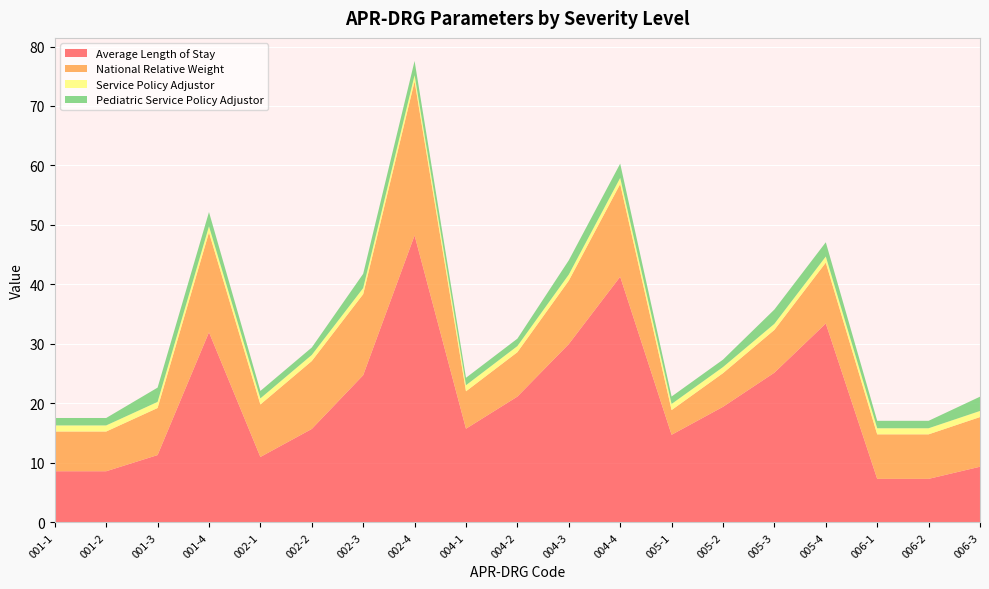

Reading left to right, what are all the values shown in this chart?

Average Length of Stay: 8.6	8.6	11.3	32.0	11.0	15.7	24.8	48.2	15.8	21.1	30.0	41.3	14.7	19.4	25.2	33.4	7.3	7.3	9.4
National Relative Weight: 6.7	6.7	7.9	16.8	8.8	11.4	13.6	25.9	6.3	7.5	10.7	15.6	4.2	5.7	7.2	10.2	7.5	7.5	8.3
Service Policy Adjustor: 1.0	1.0	1.0	1.0	1.0	1.0	1.0	1.0	1.0	1.0	1.0	1.0	1.0	1.0	1.0	1.0	1.0	1.0	1.0
Pediatric Service Policy Adjustor: 1.2	1.2	2.4	2.4	1.2	1.2	2.4	2.4	1.2	1.2	2.4	2.4	1.2	1.2	2.4	2.4	1.2	1.2	2.4